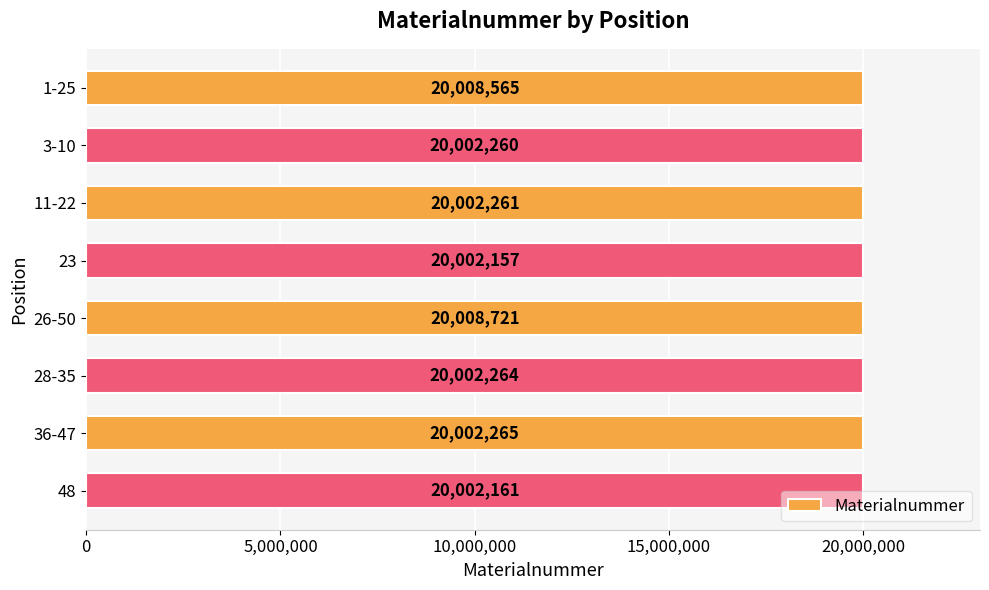

What is the difference between the second highest and second lowest values?

6404